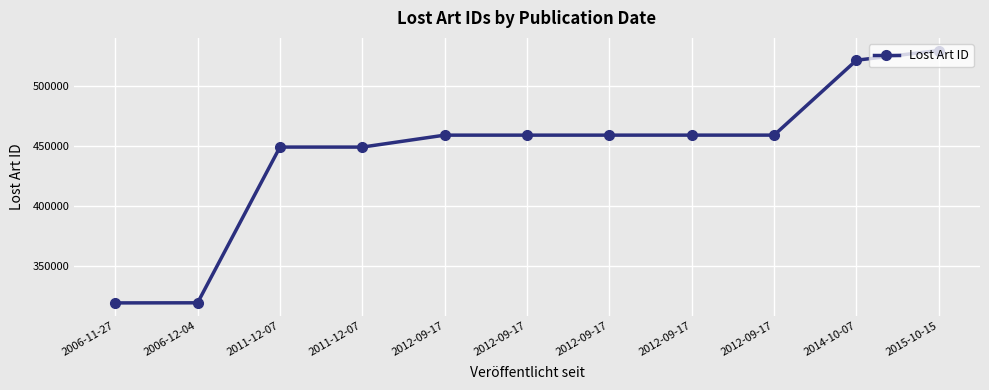

How many lines are shown in the chart?

1